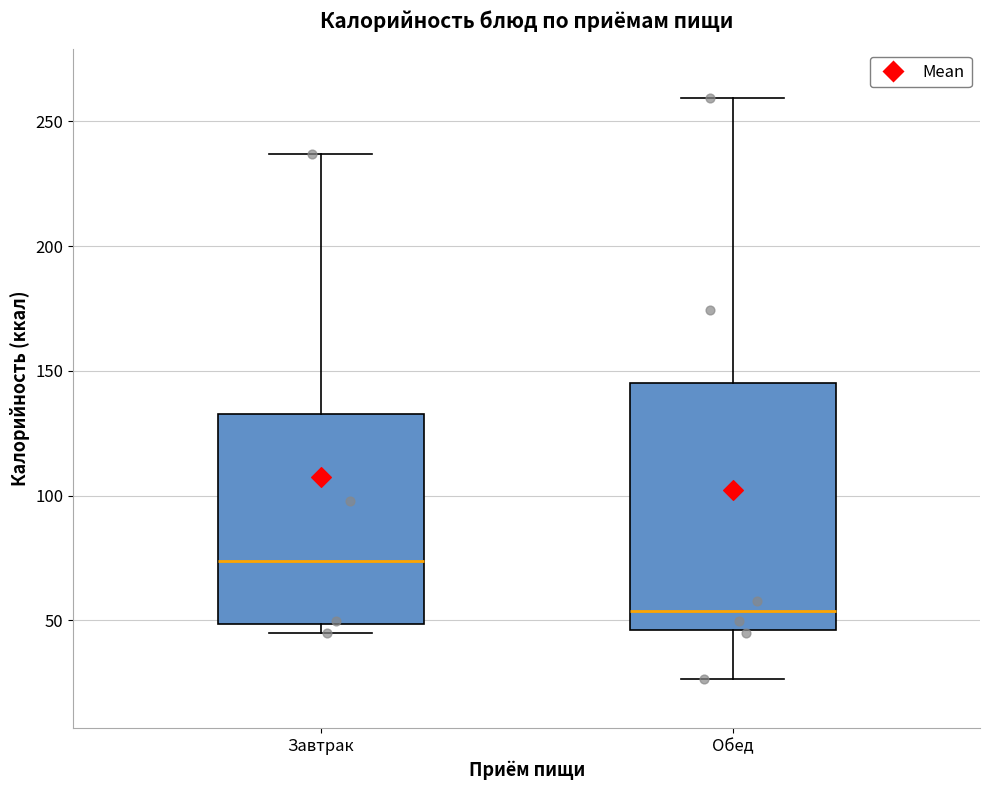

Reading left to right, transcribe this box plot: for each box, give where its median line is, the range the box spans, and where its two whiskers end, as read against the y-axis. The values are not printed on the chart, so give them approximately, as read against the axis.

Завтрак: median 75, box 50 to 135, whiskers 45 to 235
Обед: median 55, box 45 to 145, whiskers 25 to 260